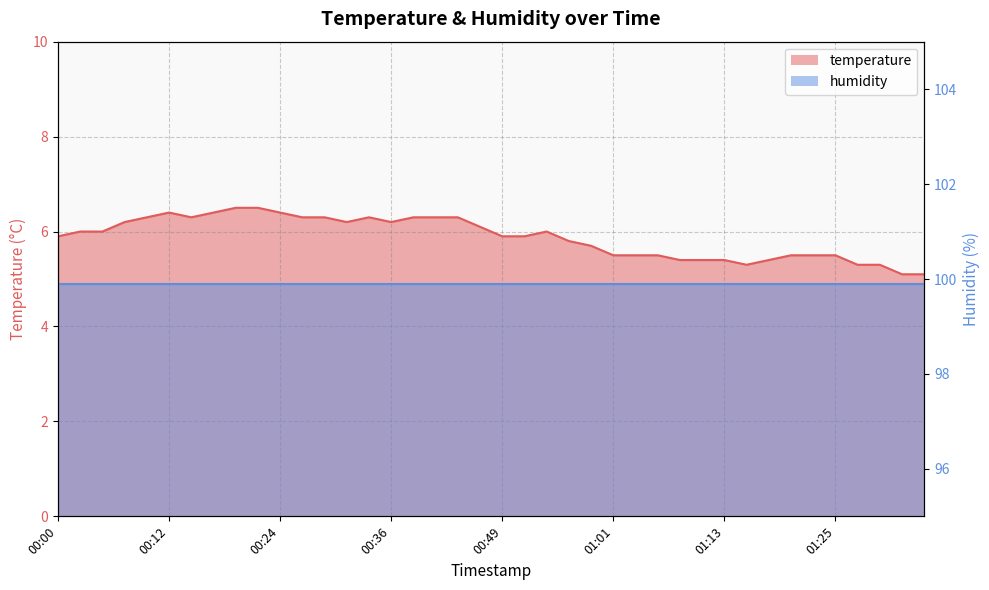

Where is the first local minimum?

00:15